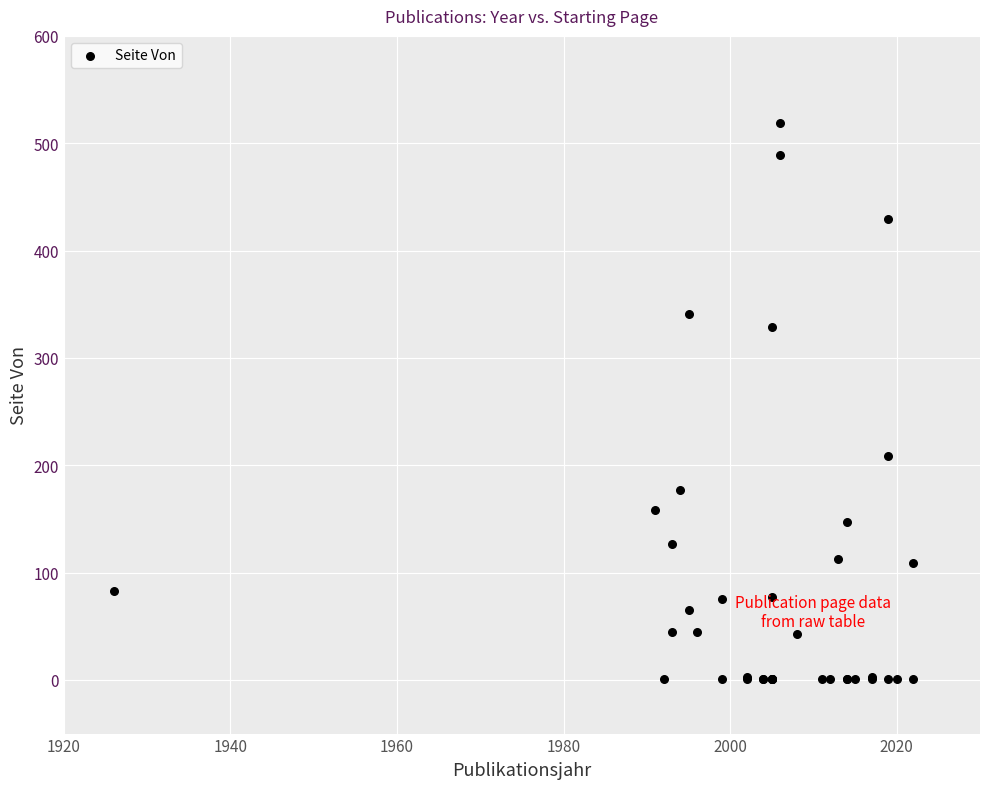

What Y value in the scatter plot is closest to 260?

209